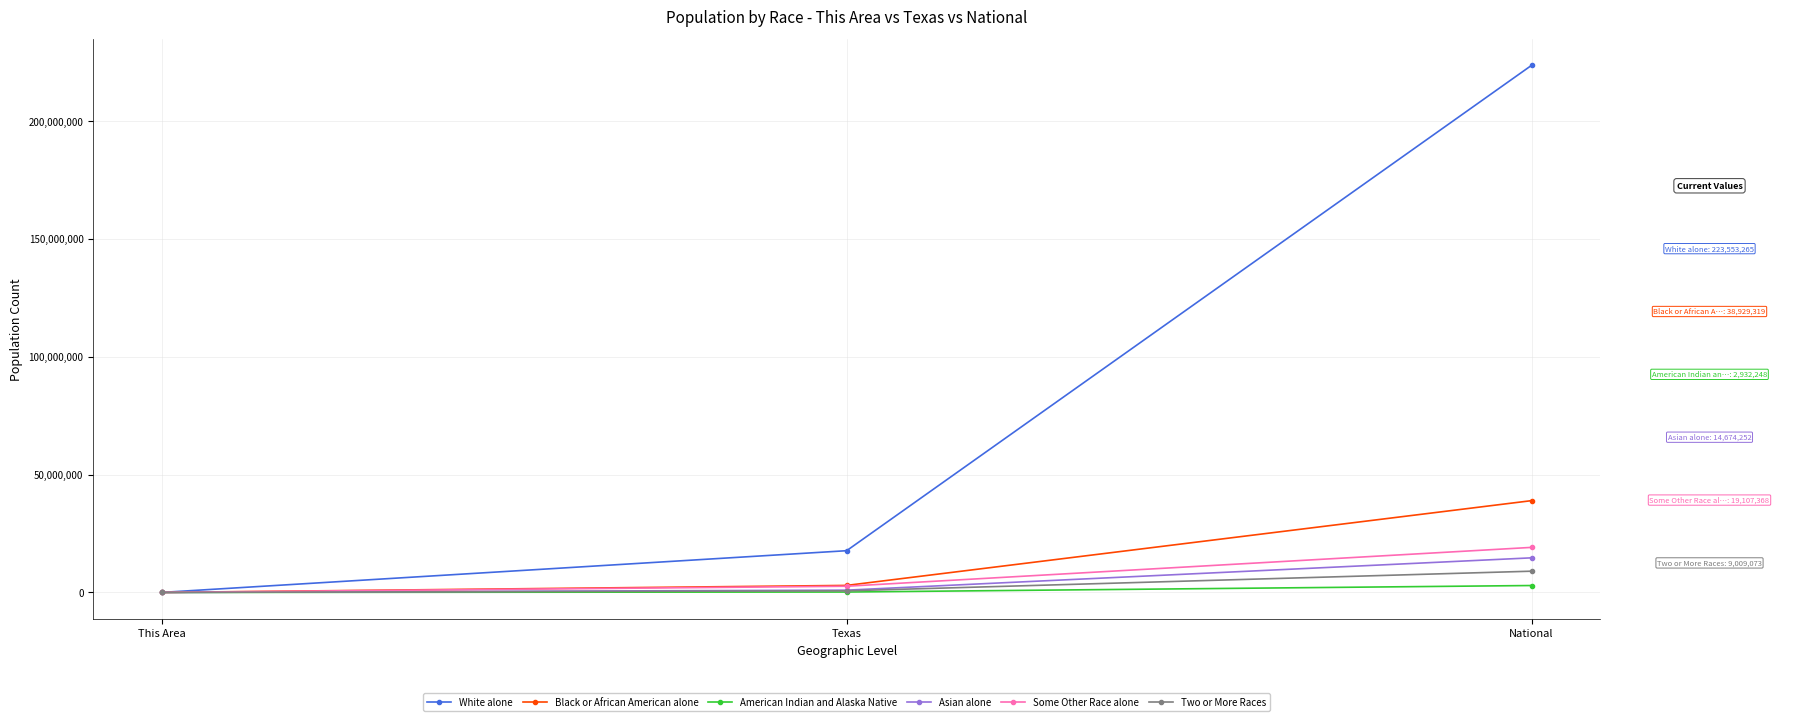

What is the value of the Asian alone point at the 1st from the left?

55